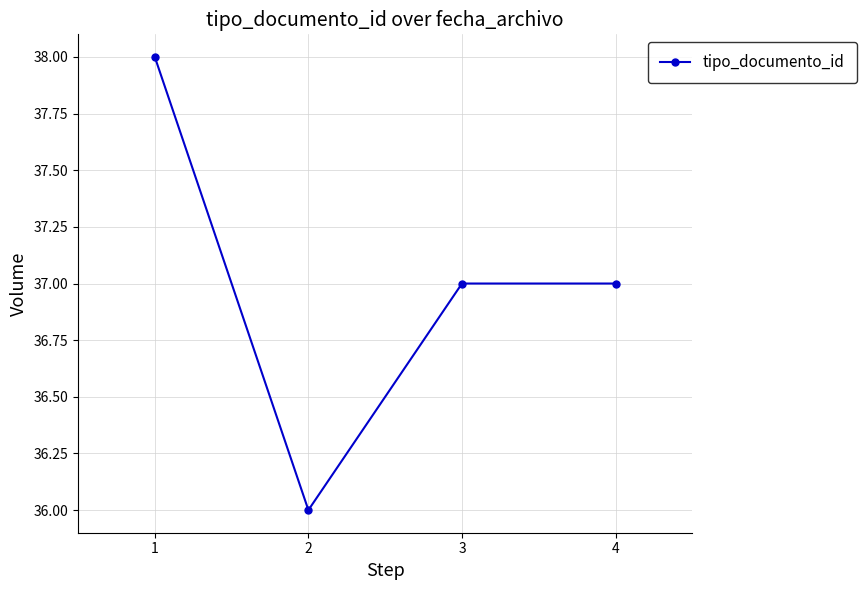

What value does the data have at 4?

37